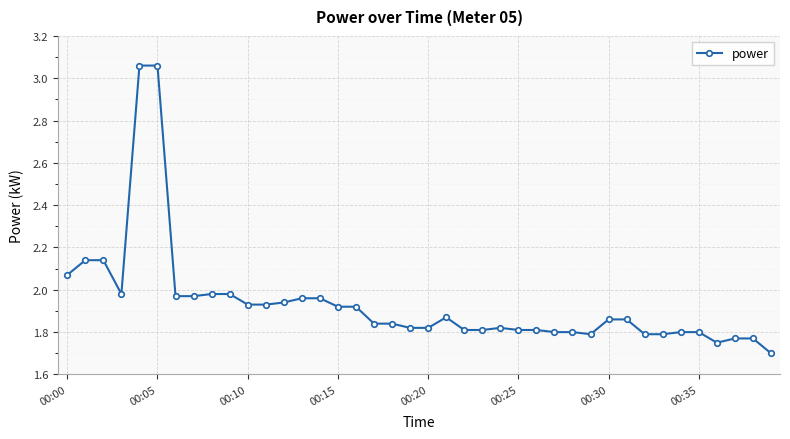

True or false: the data has more than 0 interior local peaks.

True